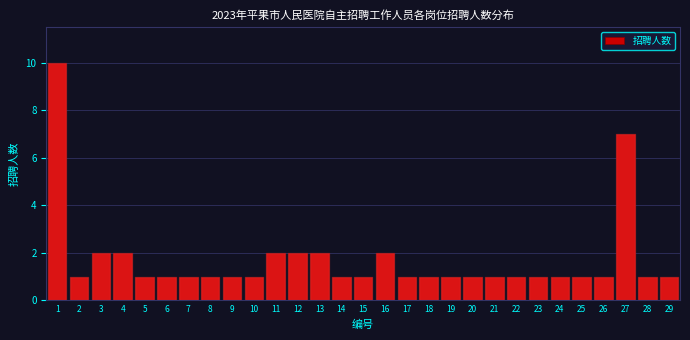

Reading right to left, extract all data points from this chart.

1	1	7	1	1	1	1	1	1	1	1	1	1	2	1	1	2	2	2	1	1	1	1	1	1	2	2	1	10